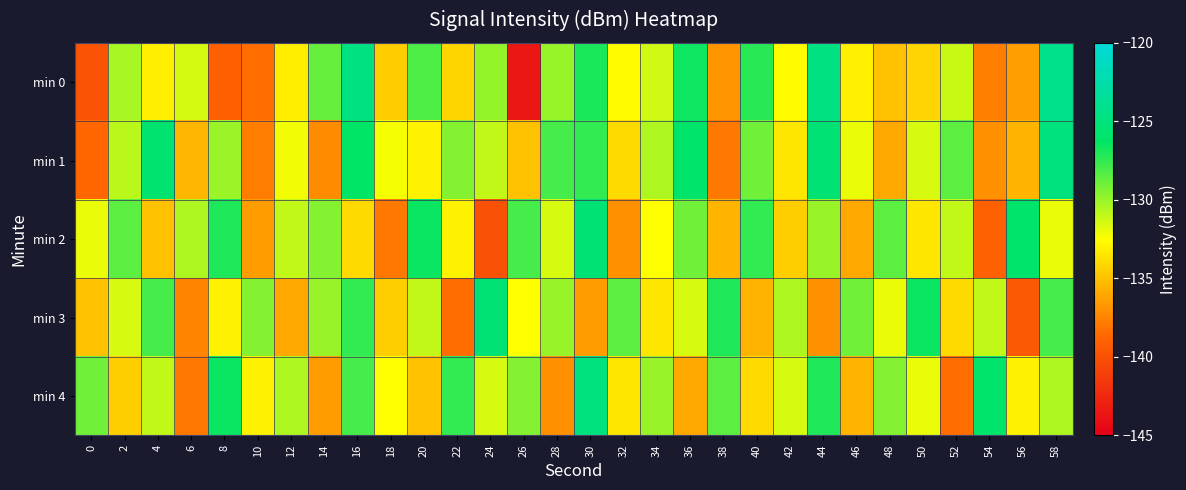

Rank the series at 28 from lowest to highest value.

min 4, min 2, min 3, min 0, min 1